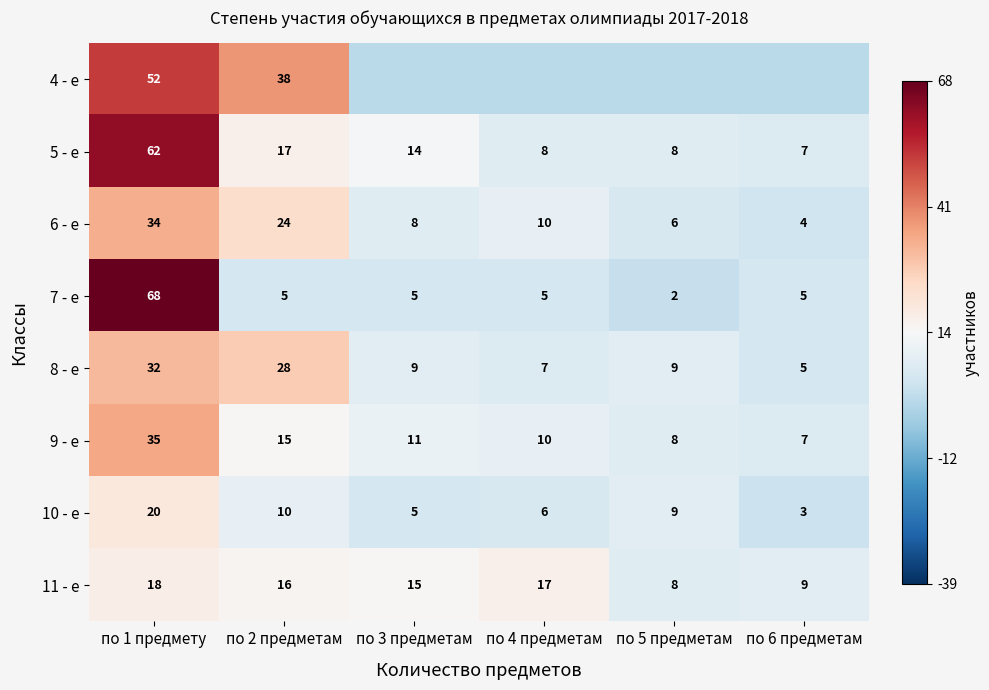

Which series has the largest total across all categories?

5 - е